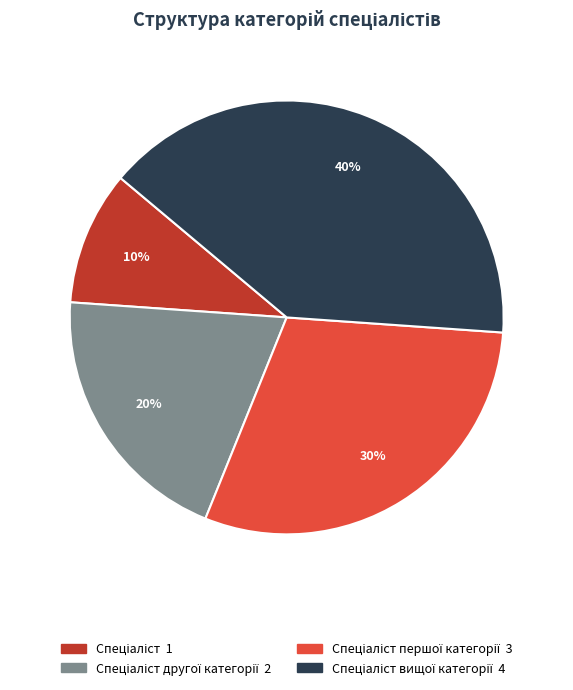

Does any single category account for the majority?

No